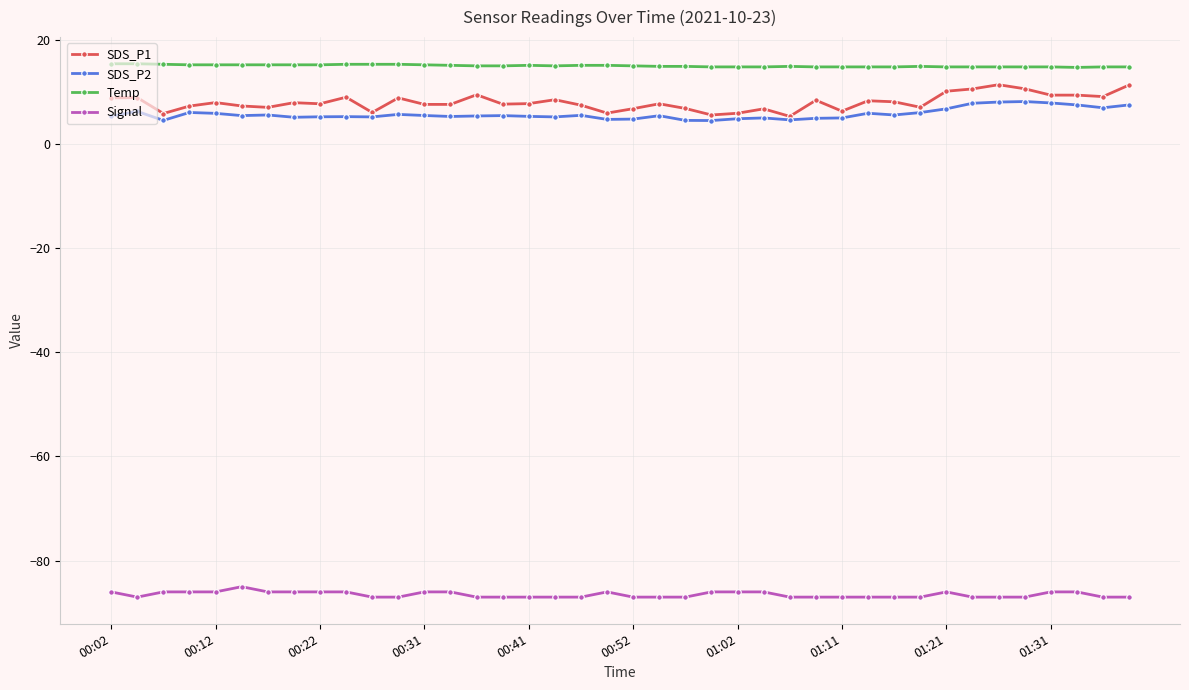

What is the value of the SDS_P1 point at the 16th from the left?

7.7